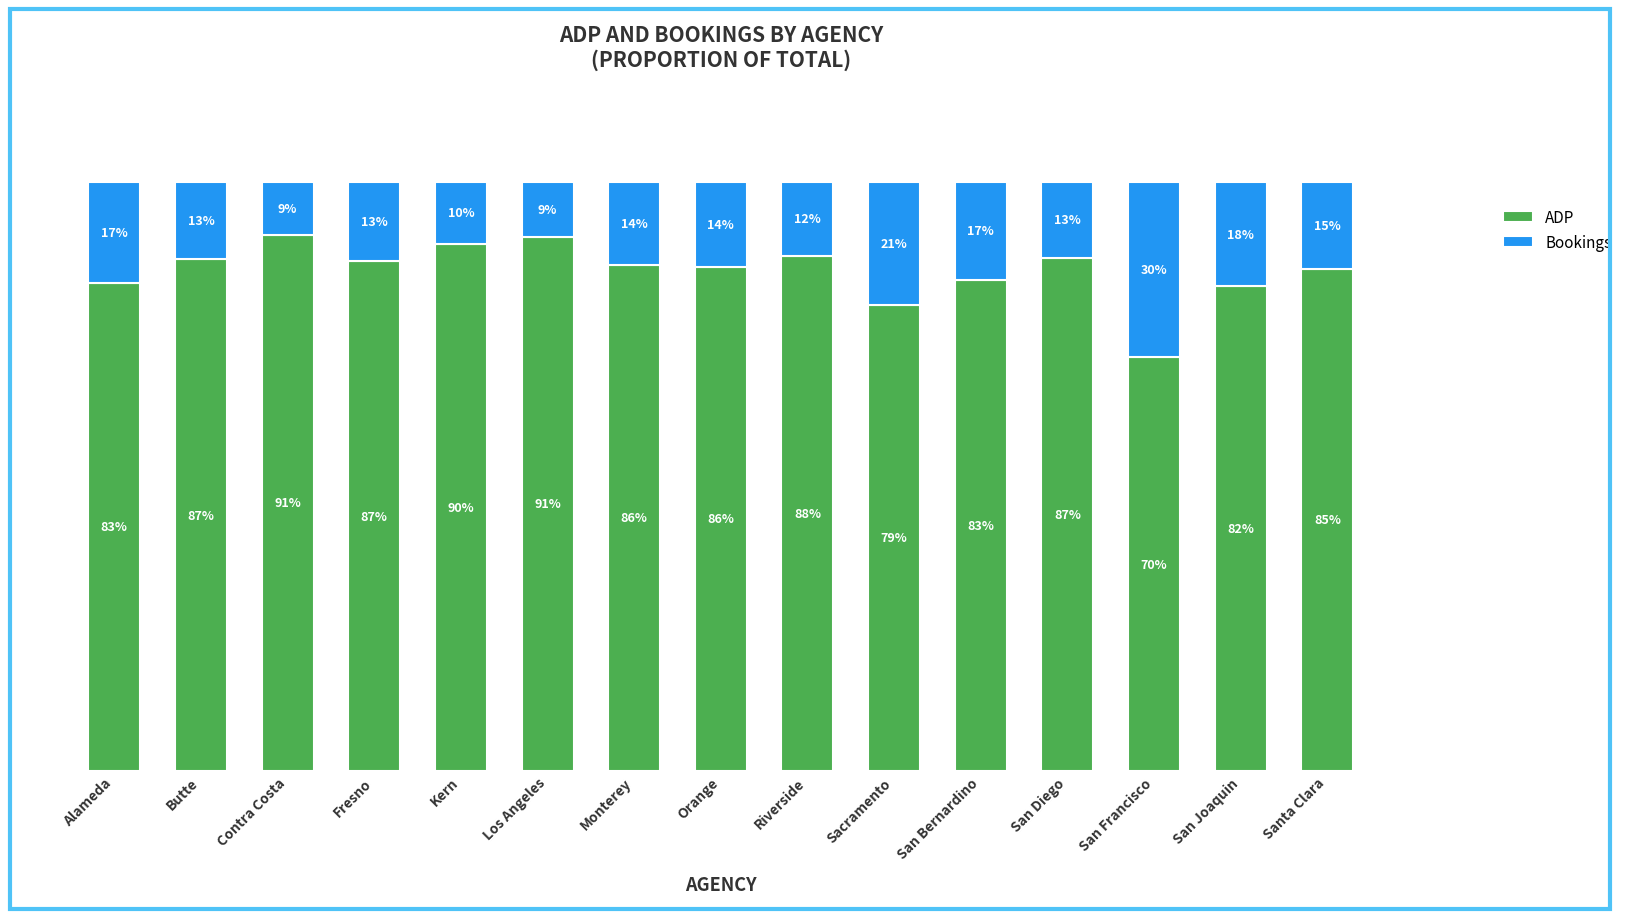

Where does the ADP series first go above 85?

Butte